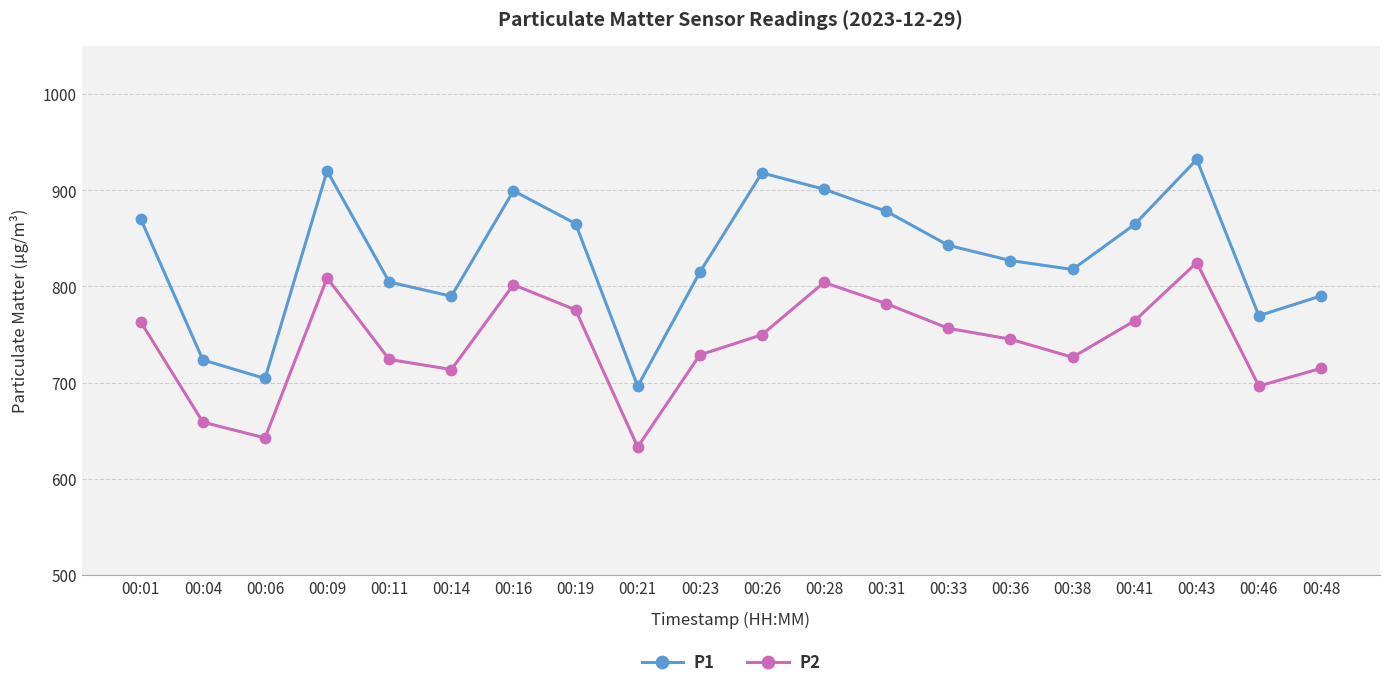

What is the difference between the second highest and second lowest values in the P2 series?

166.4